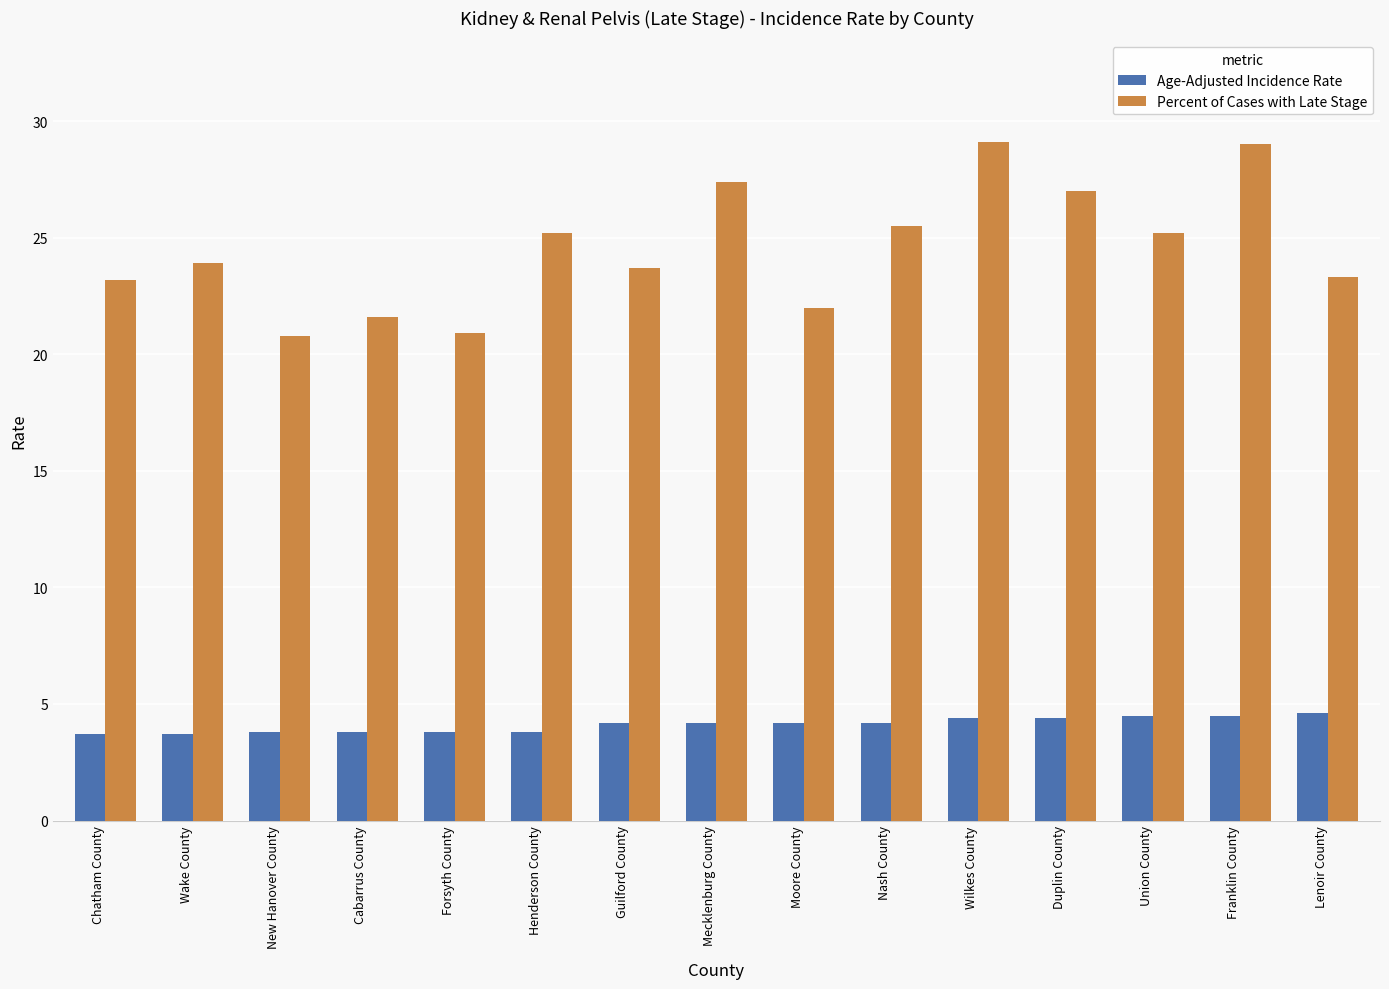

What is the value of the Percent of Cases with Late Stage bar at the 7th from the left?

23.7